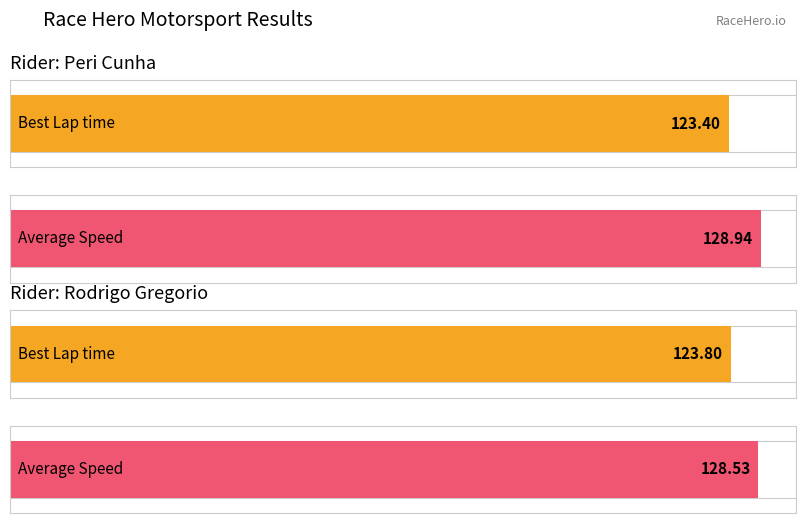

How many bars are there in each group?

2